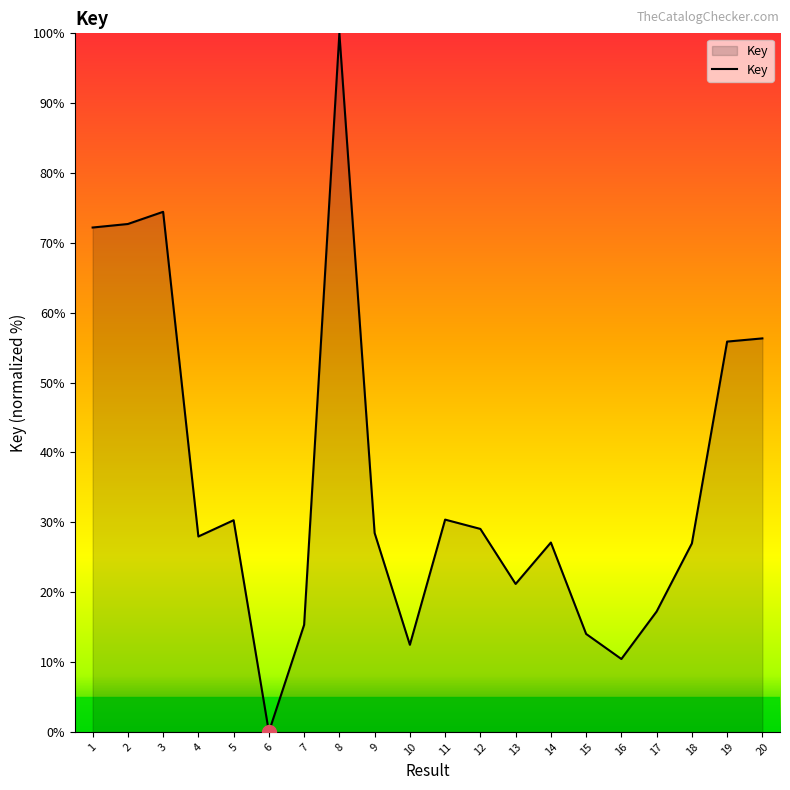

How many values are above zero?

19